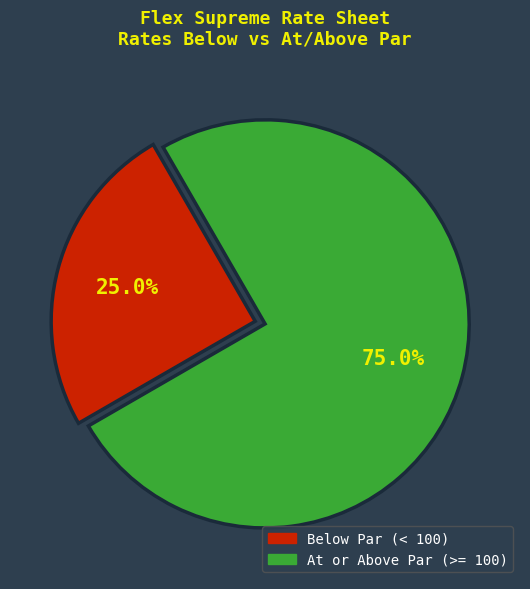

Which slice is the smallest?

Below Par (< 100)